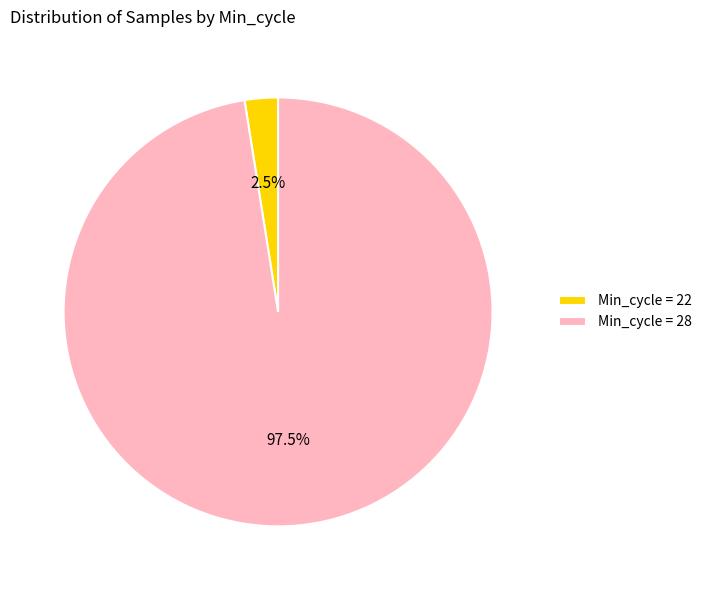

Is there a majority slice in this chart?

Yes